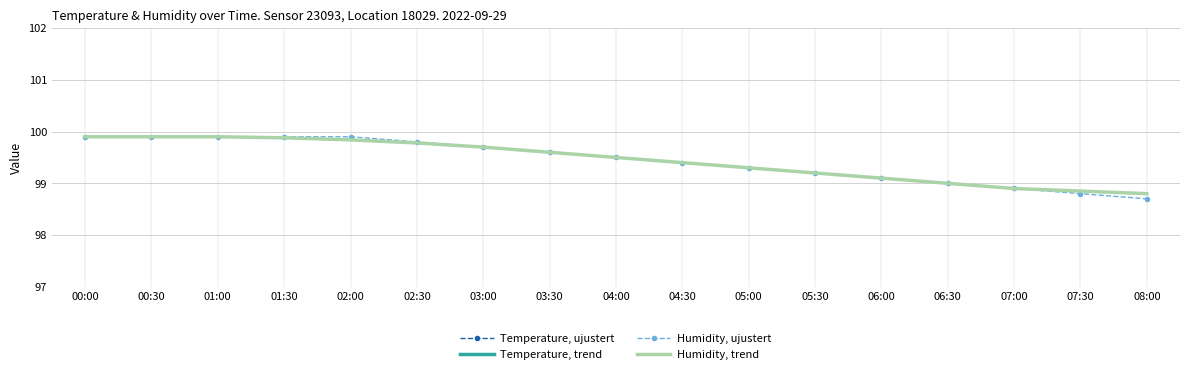

Is it true that Temperature, trend equals 31.9 at 00:00?

False